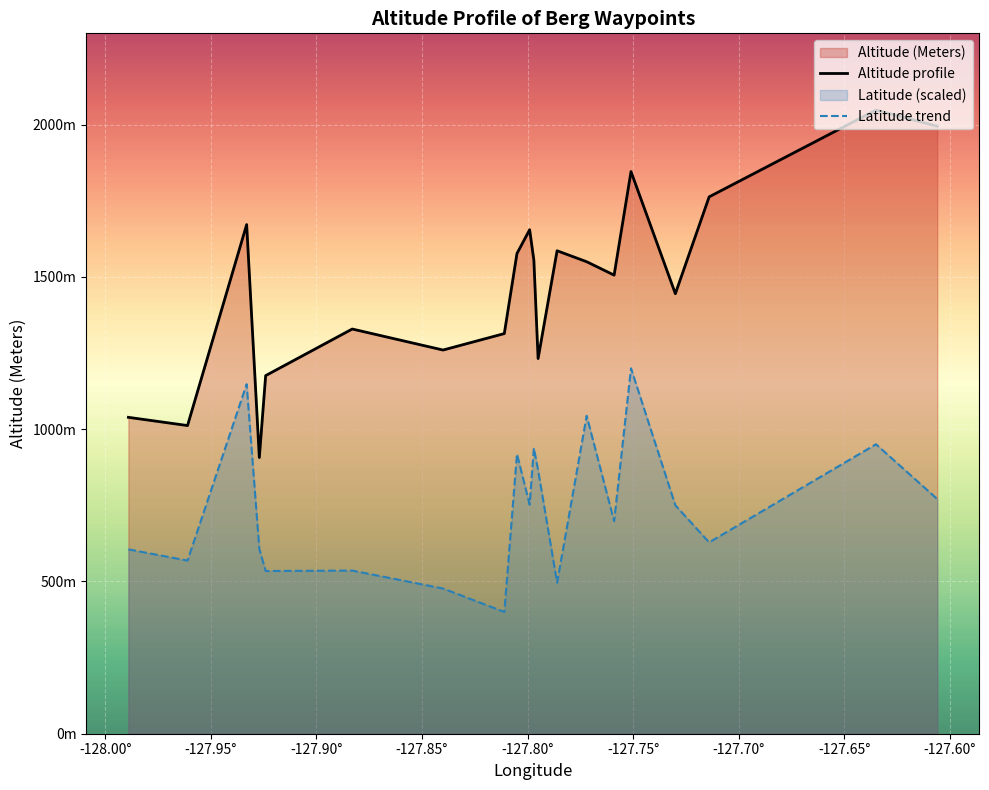

Does the chart display data point markers on the line(s)?

No